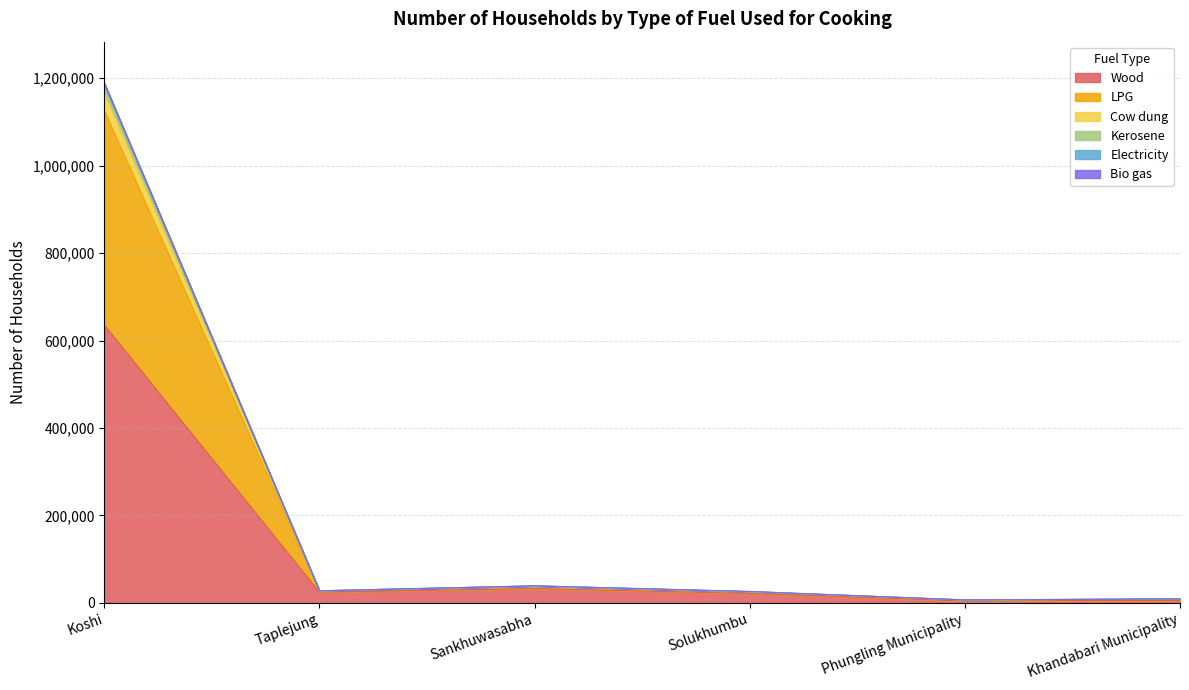

Is it true that Wood equals 635672 at Koshi?

True